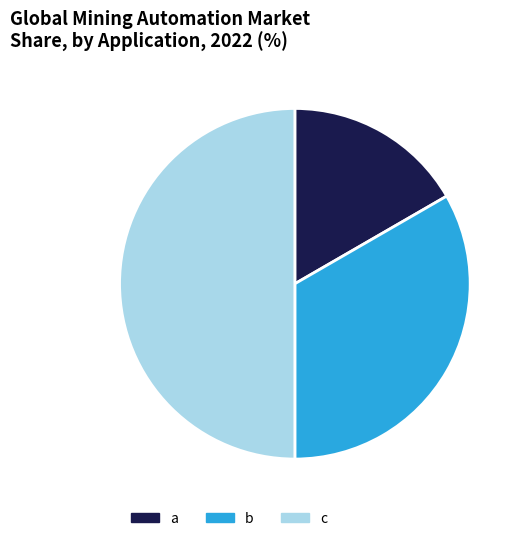

How many segments does this pie chart have?

3